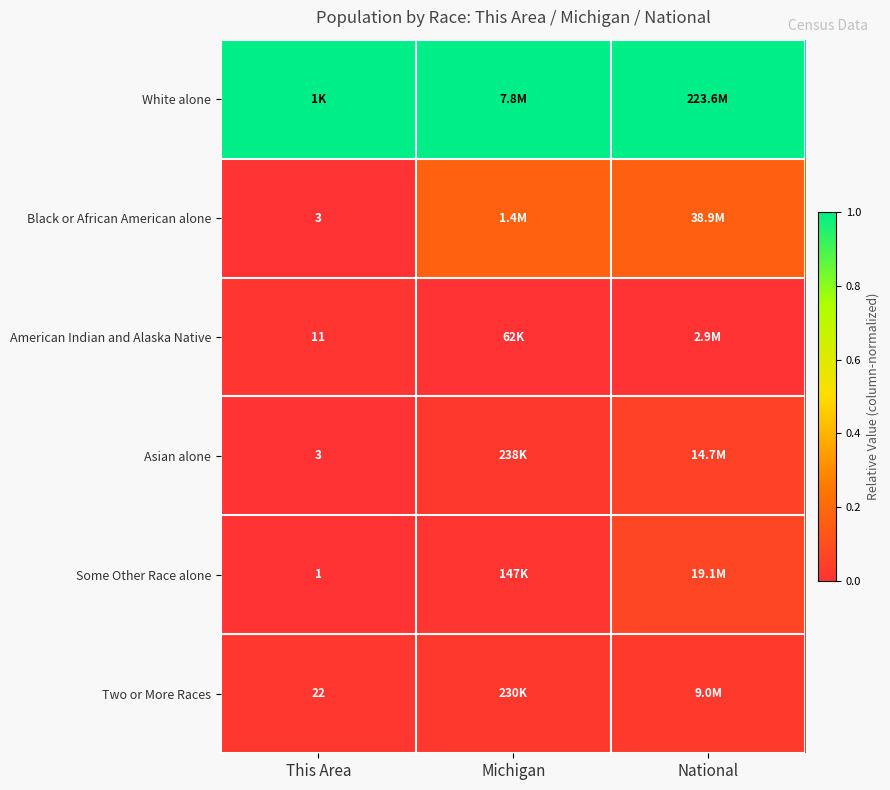

At which label is Two or More Races closest to 0?

This Area